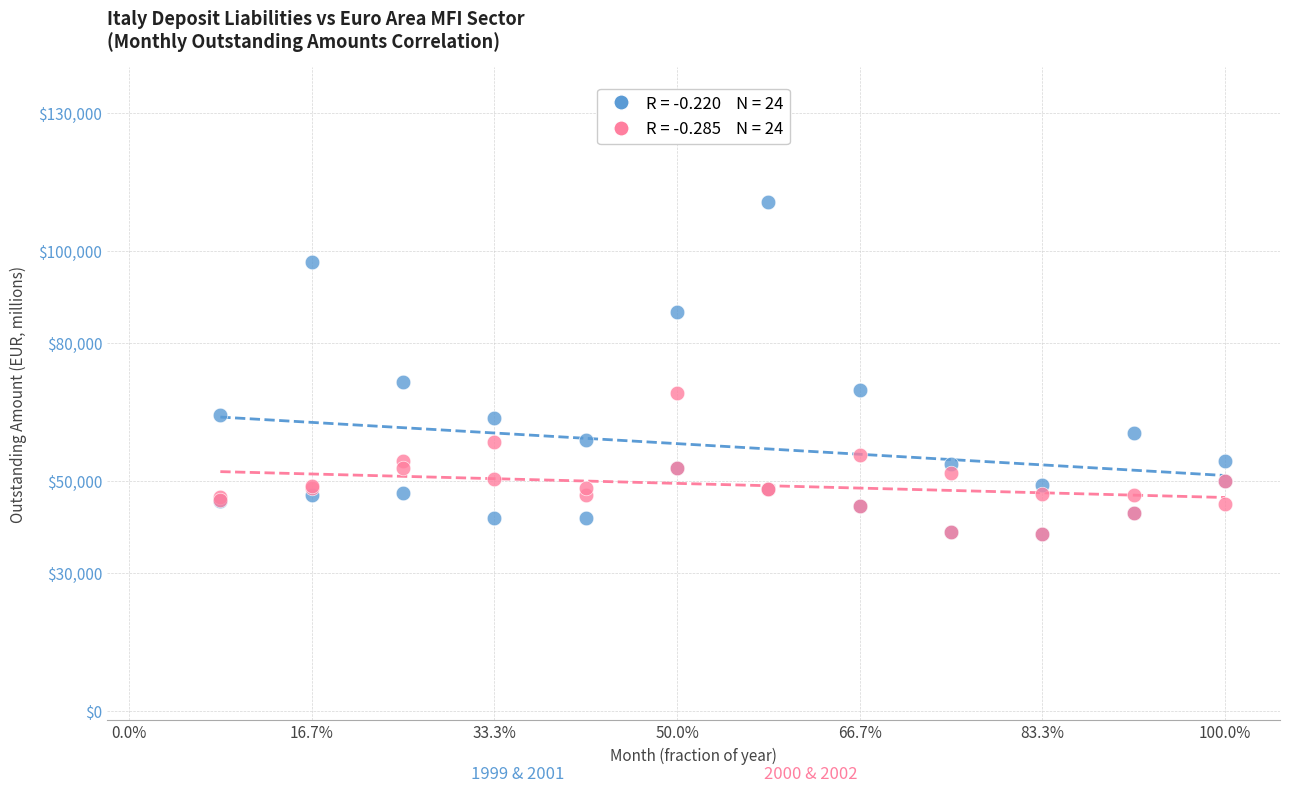

Across all series, what Y value is closest to 74641?

71618